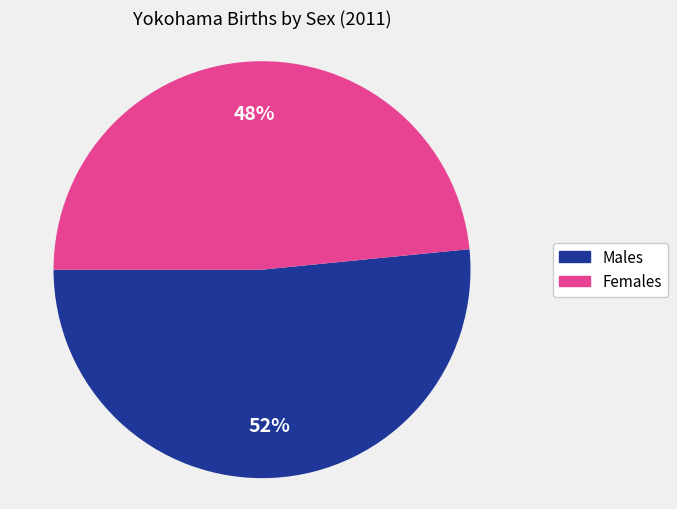

To the nearest percent, what is the average slice percentage?

50%